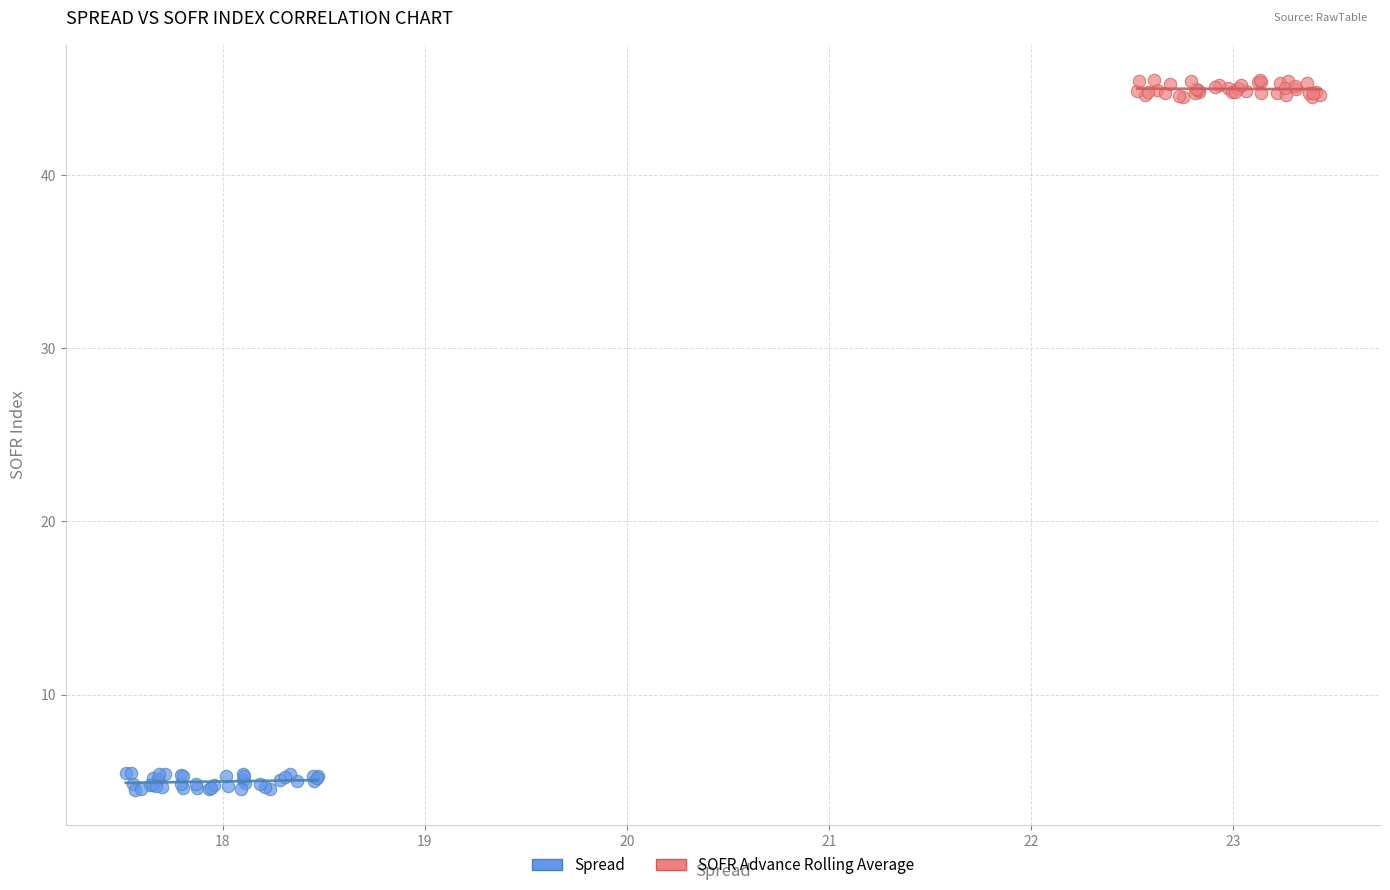

What are all the series names shown in the legend?

Spread, SOFR Advance Rolling Average